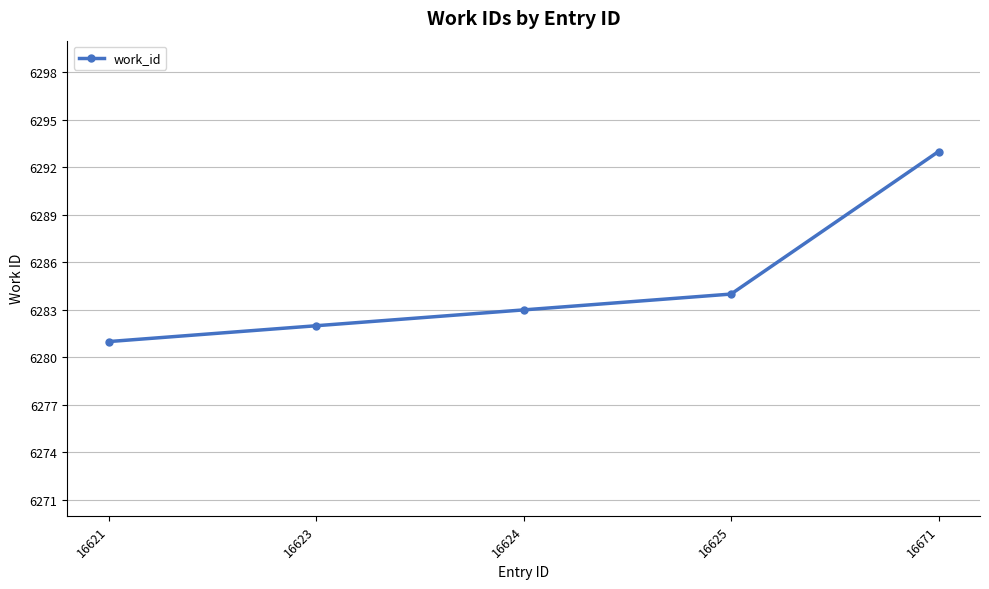

At which category does the chart reach its minimum across all series?

16621